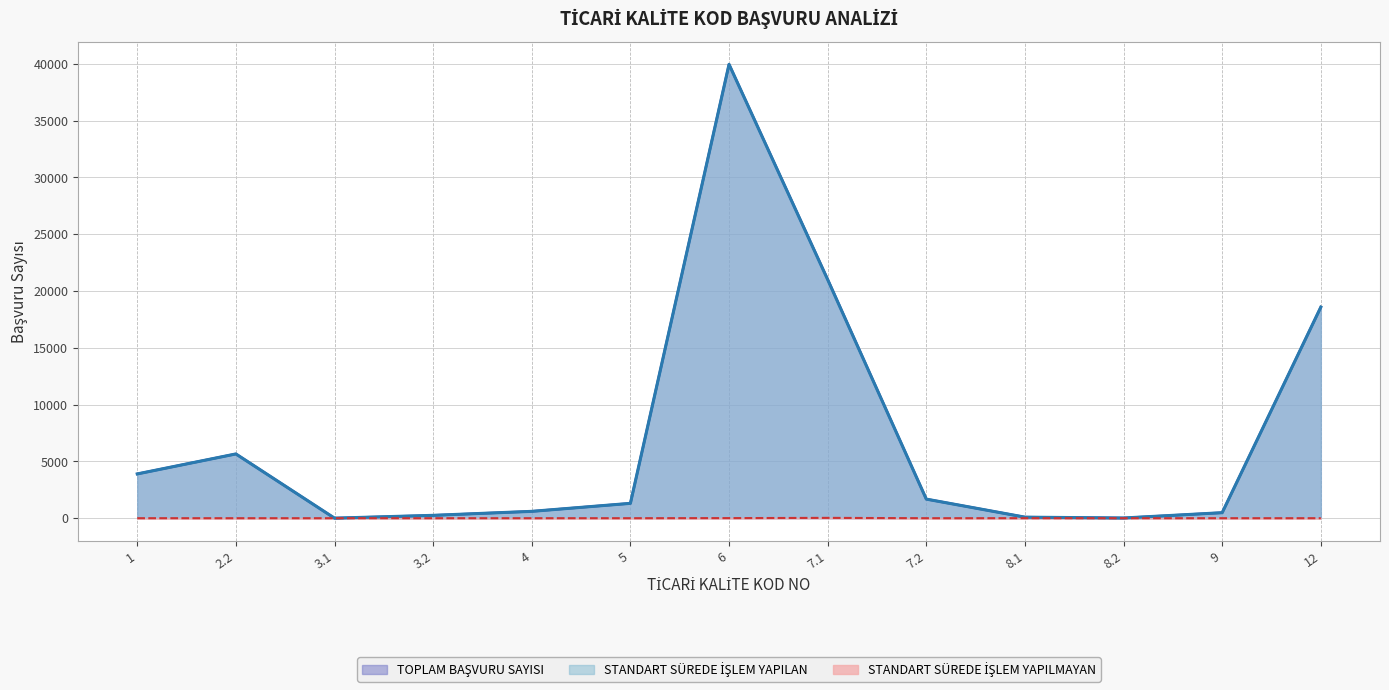

True or false: STANDART SÜREDE İŞLEM YAPILAN has a value of 1681 at 7.2.

True